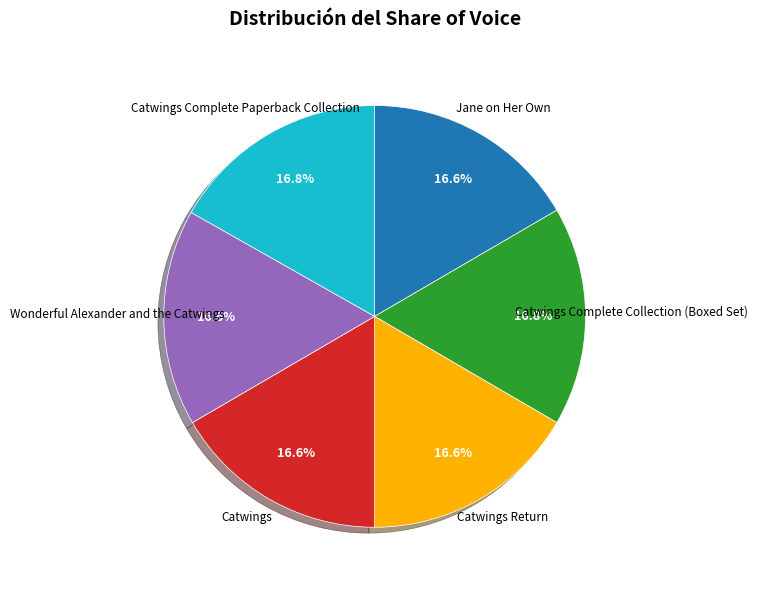

How many slices are in this pie chart?

6